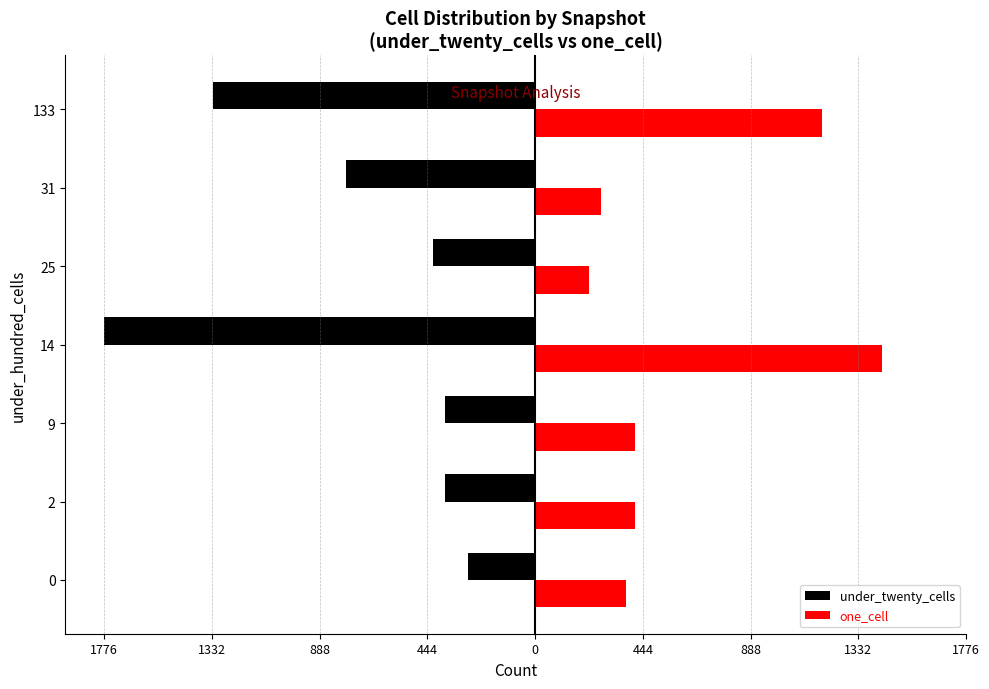

What are all the series names shown in the legend?

under_twenty_cells, one_cell